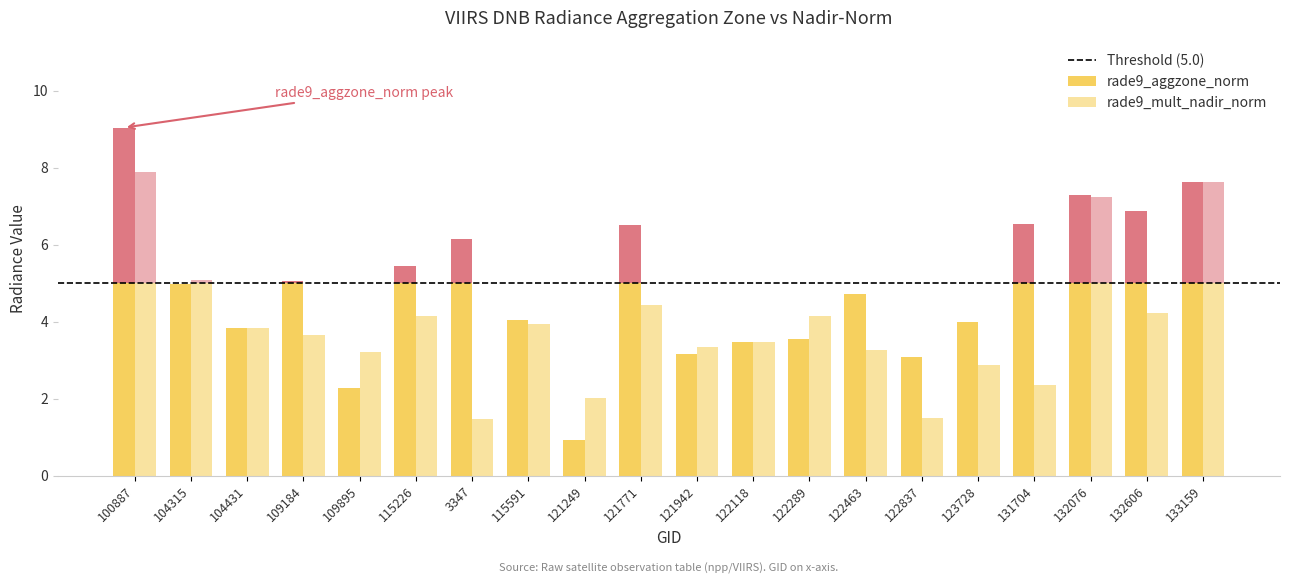

Is the value of rade9_mult_nadir_norm at 132606 greater than the value of rade9_aggzone_norm at 131704?

No